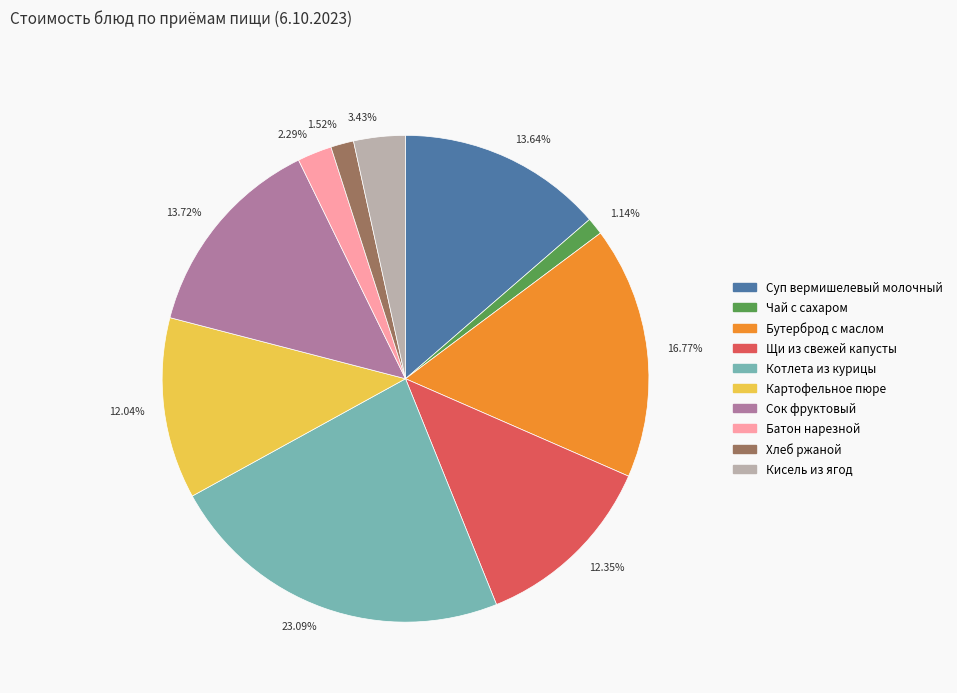

Do 23.09% and 12.04% together represent more than half of the pie?

No